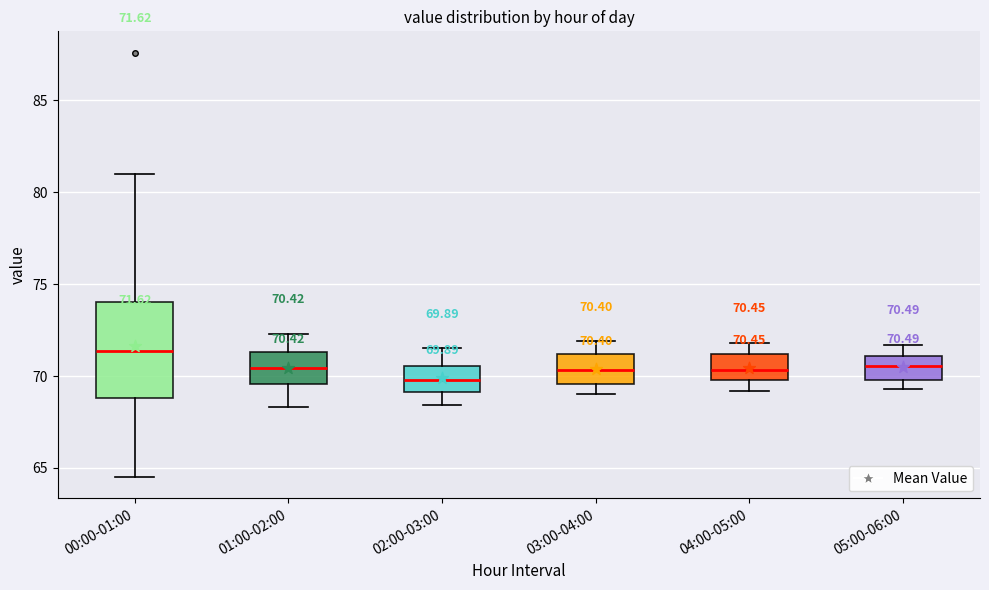

Which box is the tallest, from its lower edge to its upper edge?

00:00-01:00